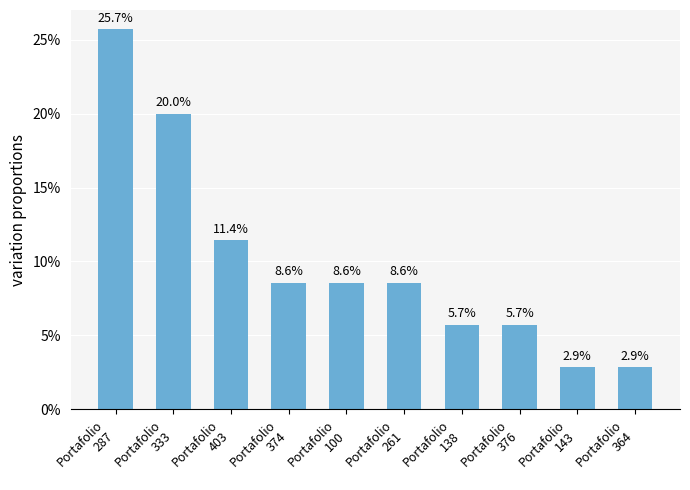

Read the value at Portafolio
364.

2.9